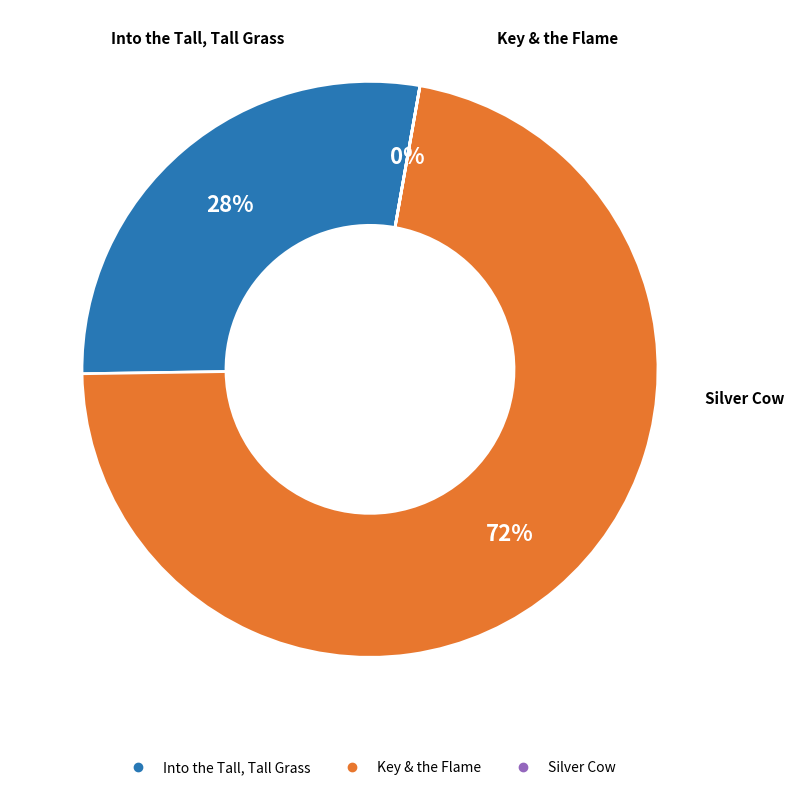

Which slice is the largest?

Key & the Flame